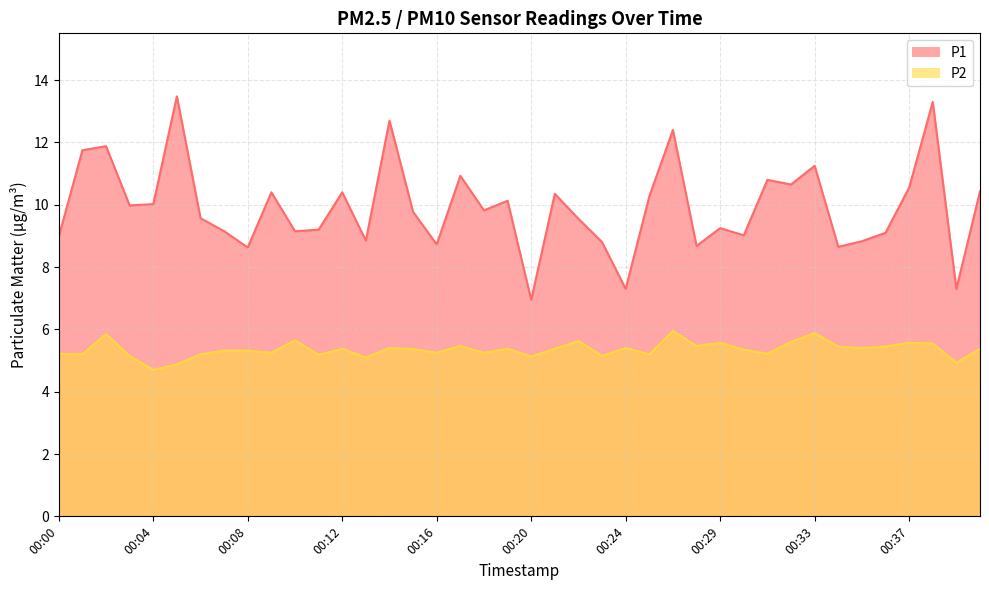

What is the difference between the maximum and minimum values in the P1 series?

6.5